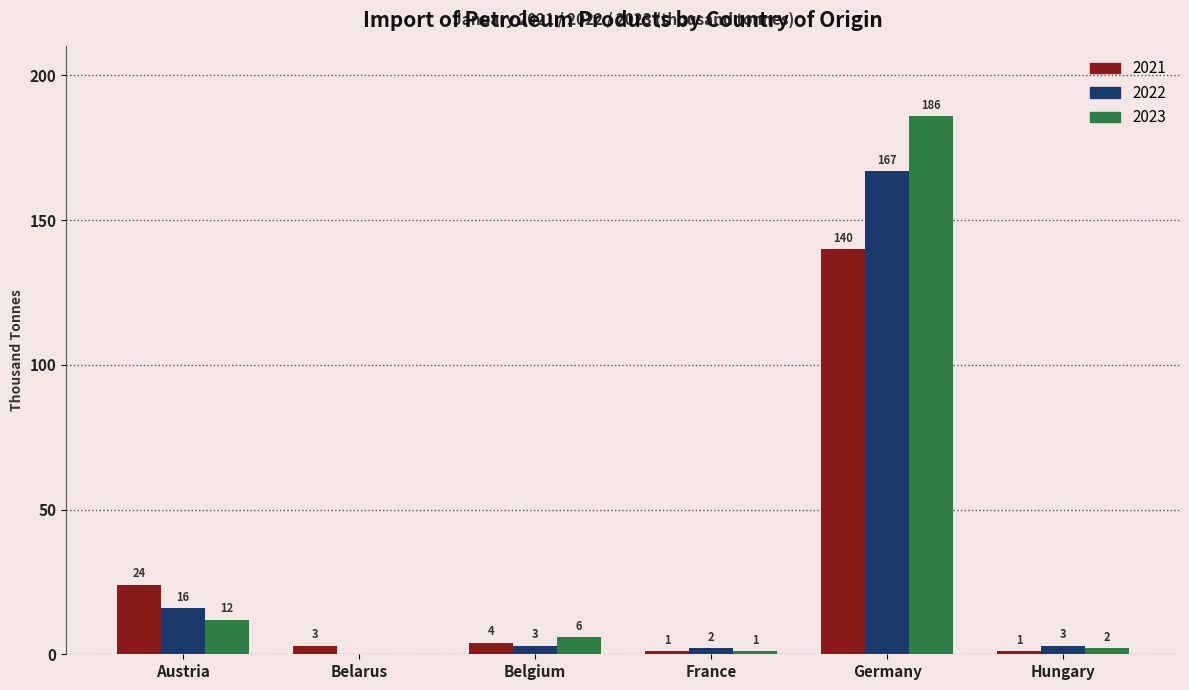

What is the sum of all 2021 values?

173